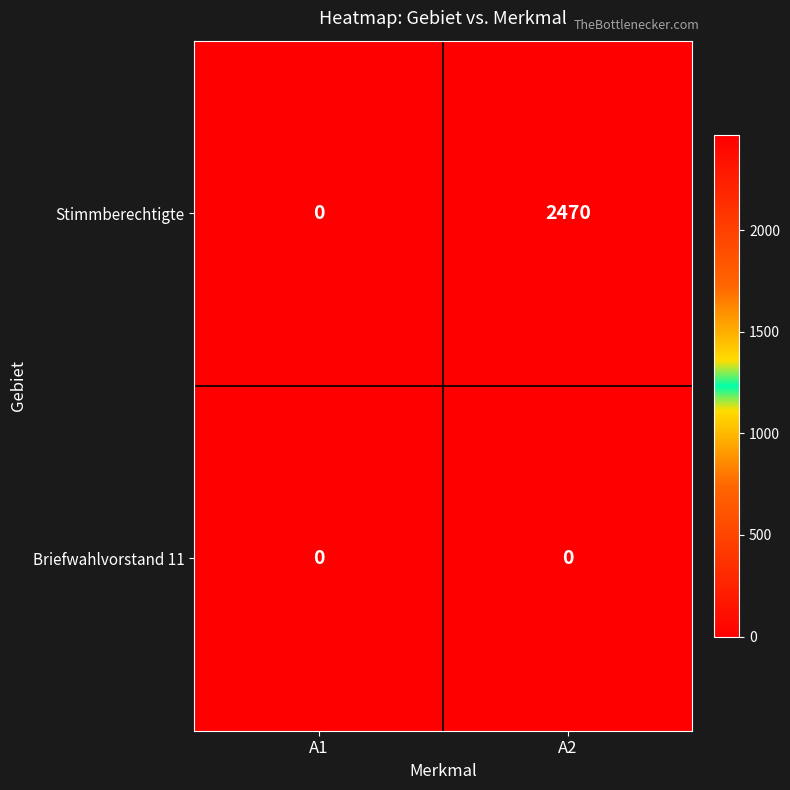

True or false: Briefwahlvorstand 11 has a value of 0 at A2.

True